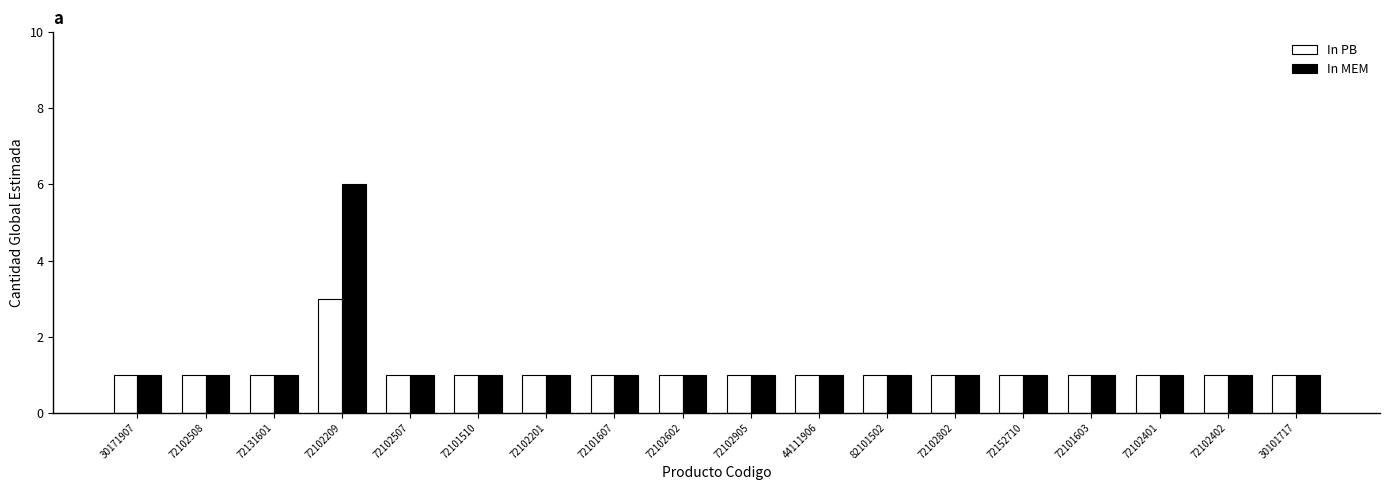

Which label corresponds to the largest value in the chart?

72102209